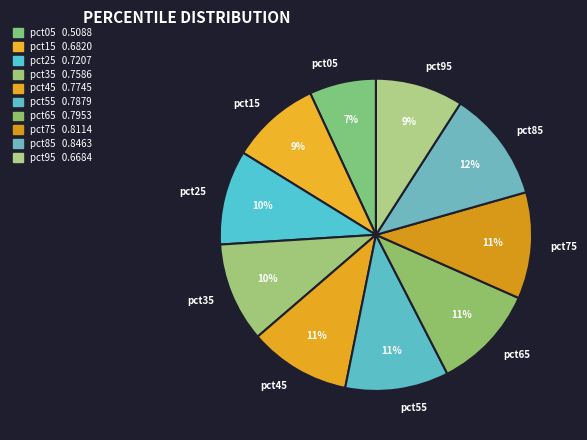

True or false: pct75 accounts for 11% of the total.

True